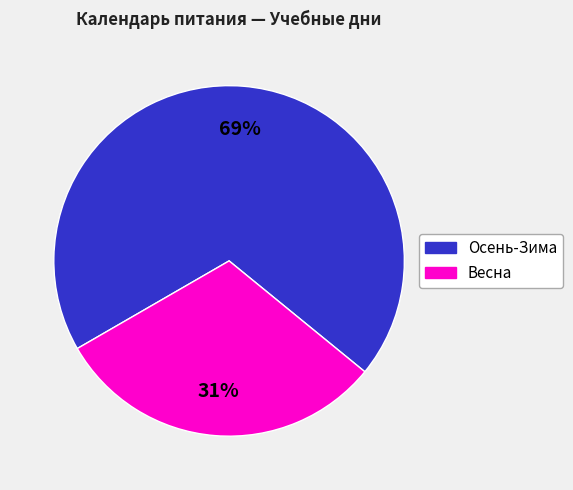

Is there a majority slice in this chart?

Yes